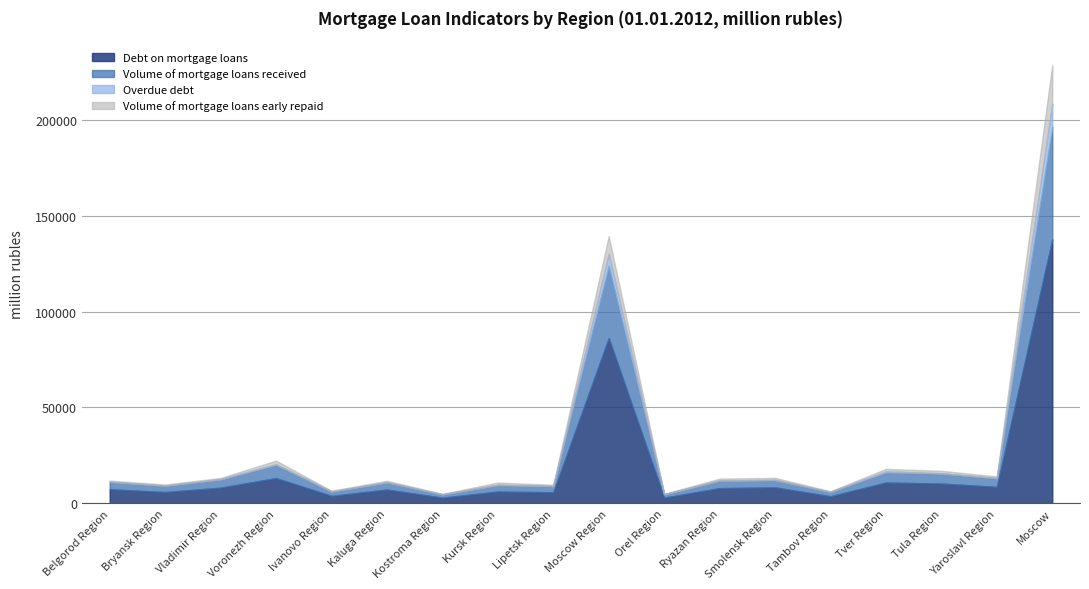

At which category does Volume of mortgage loans early repaid reach its first local valley?

Bryansk Region